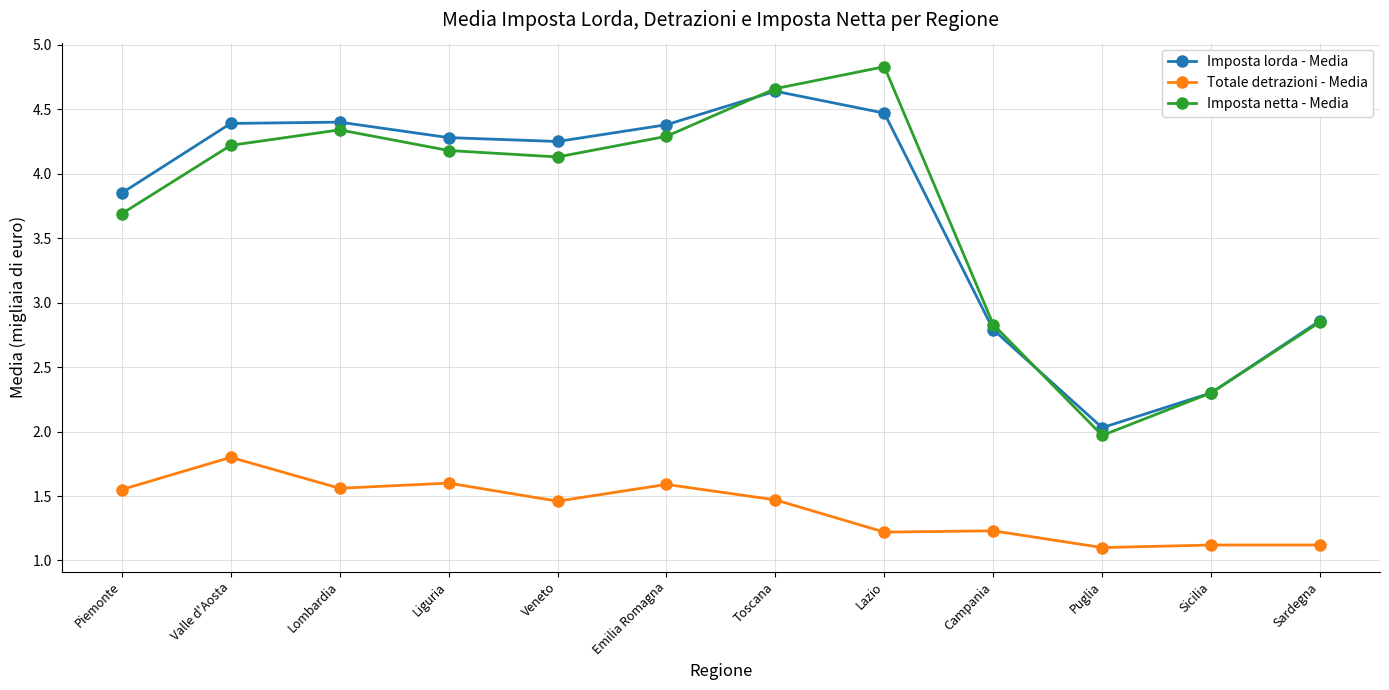

At which category does Totale detrazioni - Media reach its first local peak?

Valle d'Aosta